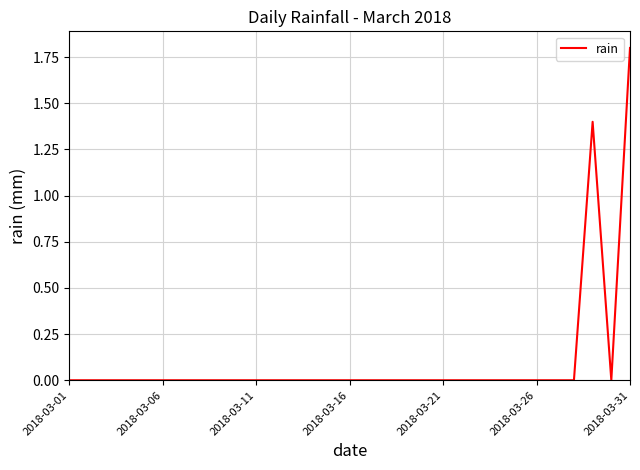

What is the difference between the maximum and minimum values?

1.8